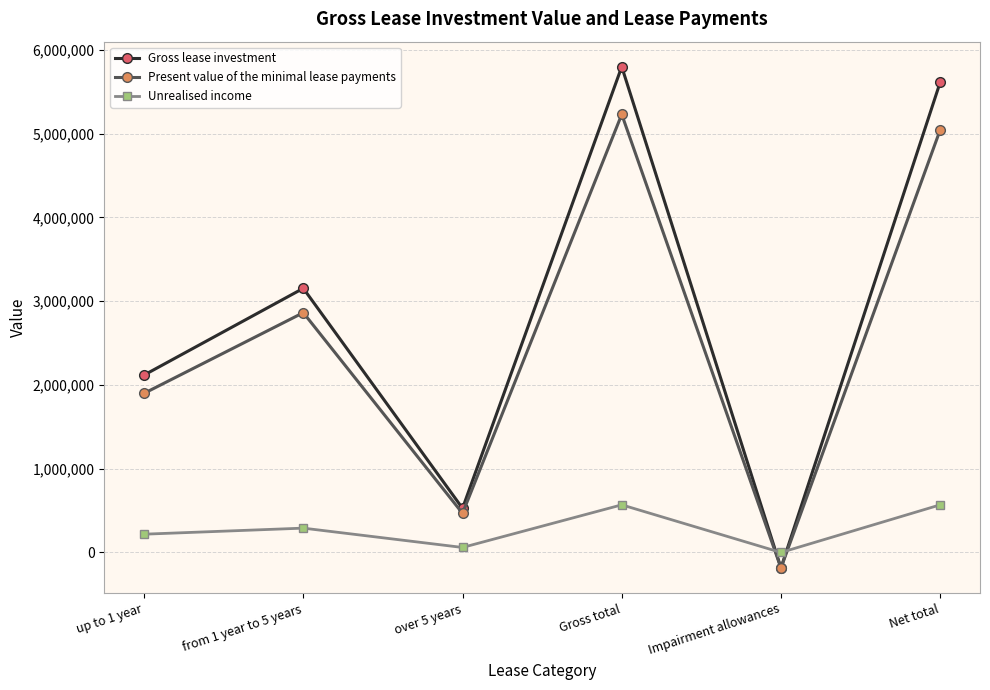

Which series has the largest total across all categories?

Gross lease investment